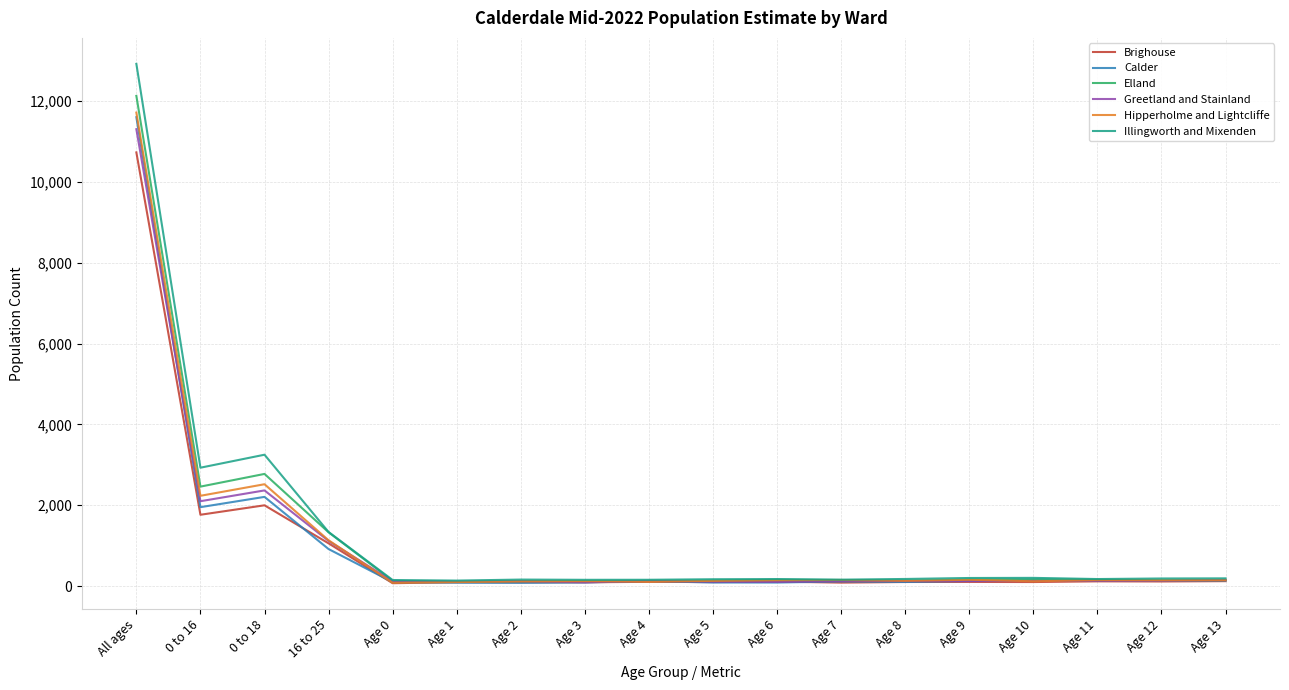

What is the sum of all Elland values?

20670